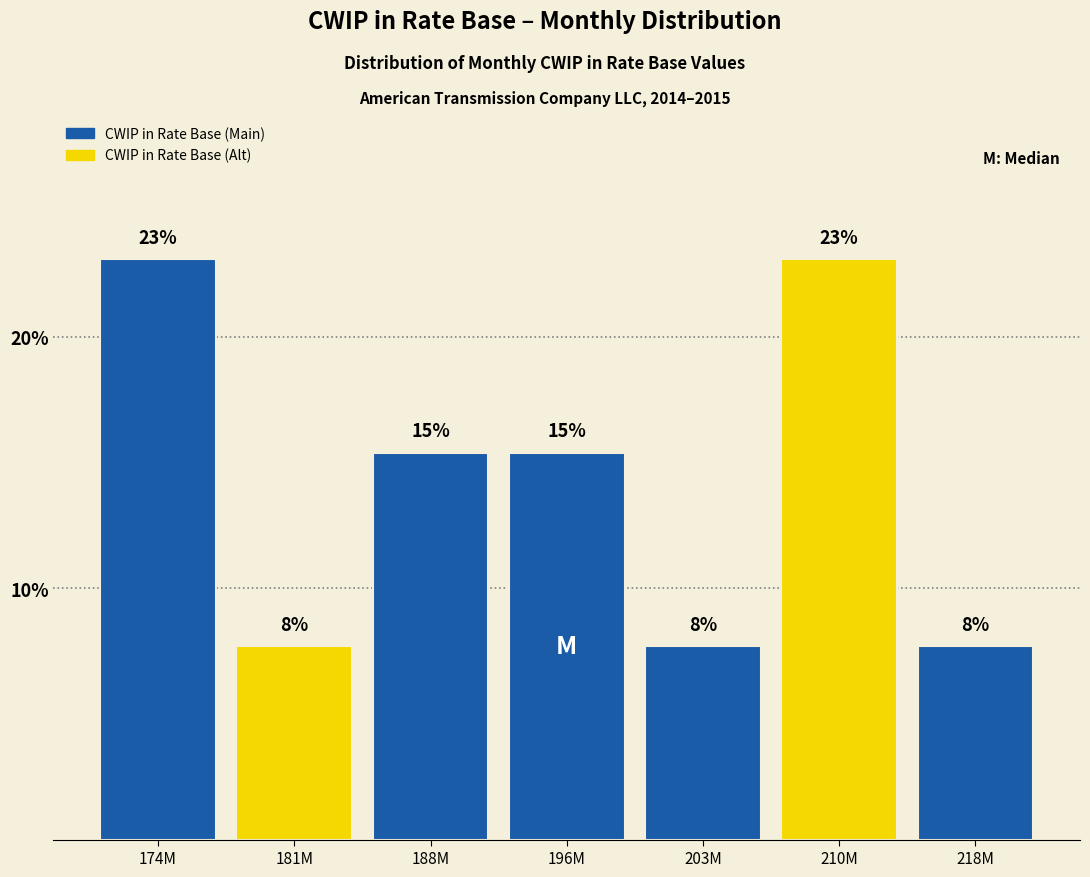

Are the bars horizontal?

No